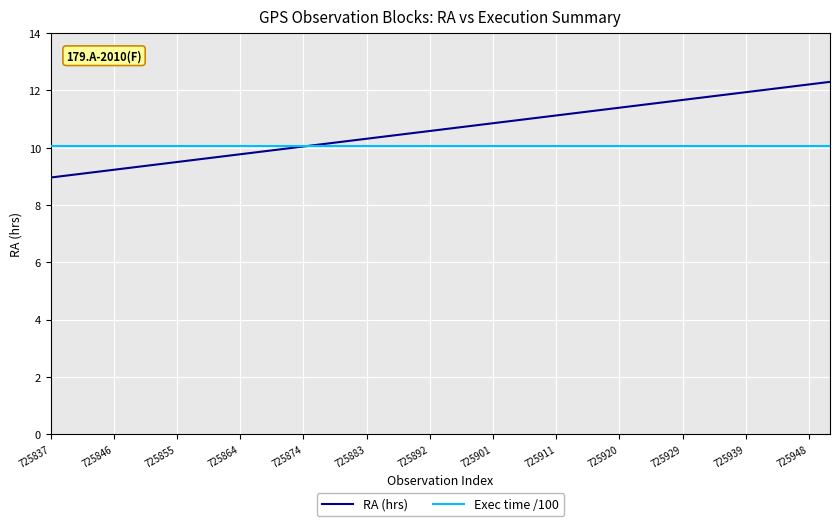

What is the maximum value for RA (hrs)?

12.3